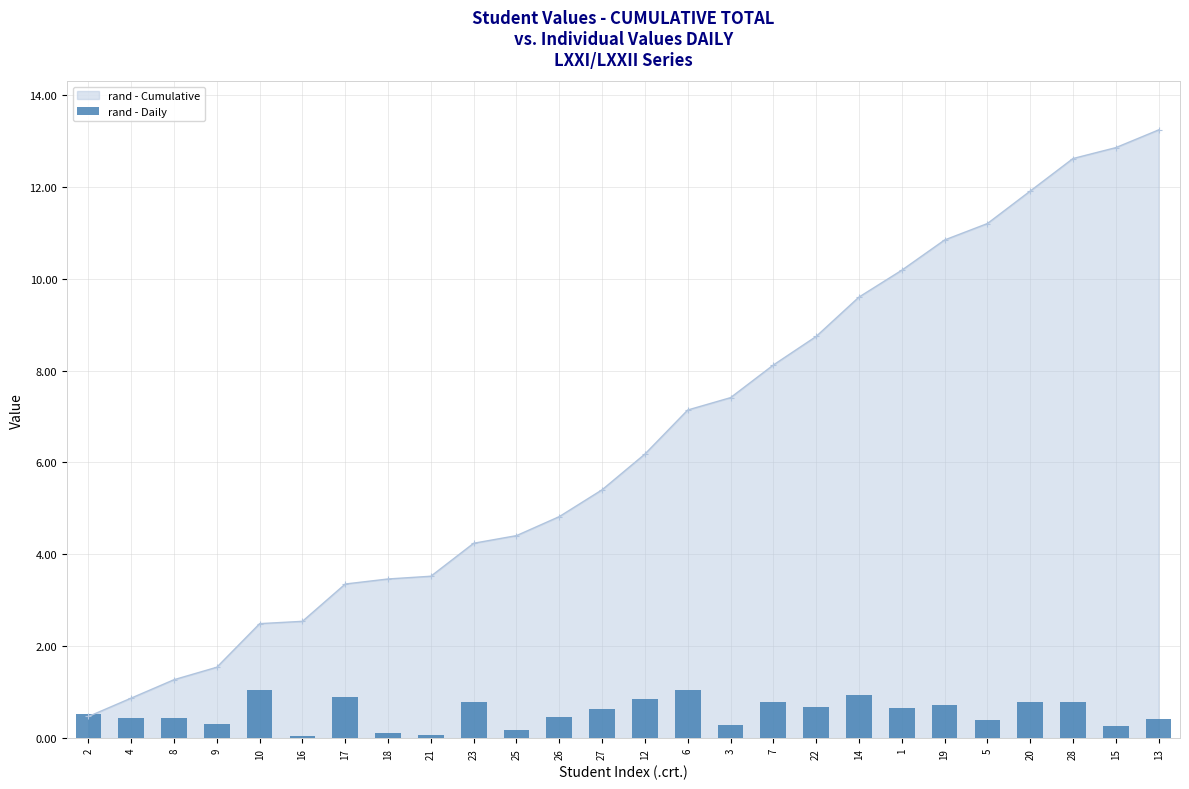

Between 23 and 4, which is larger?

23